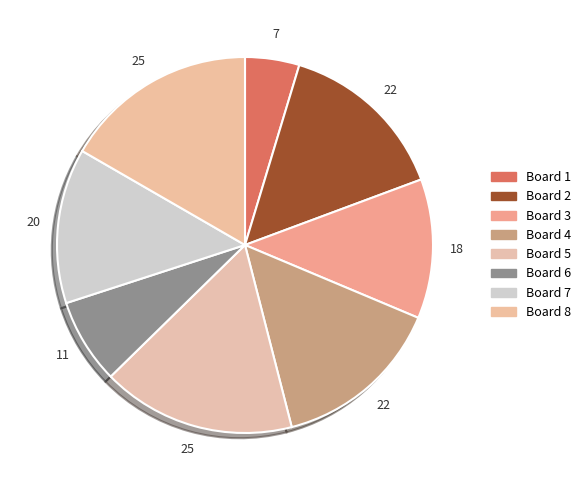

How many segments does this pie chart have?

8